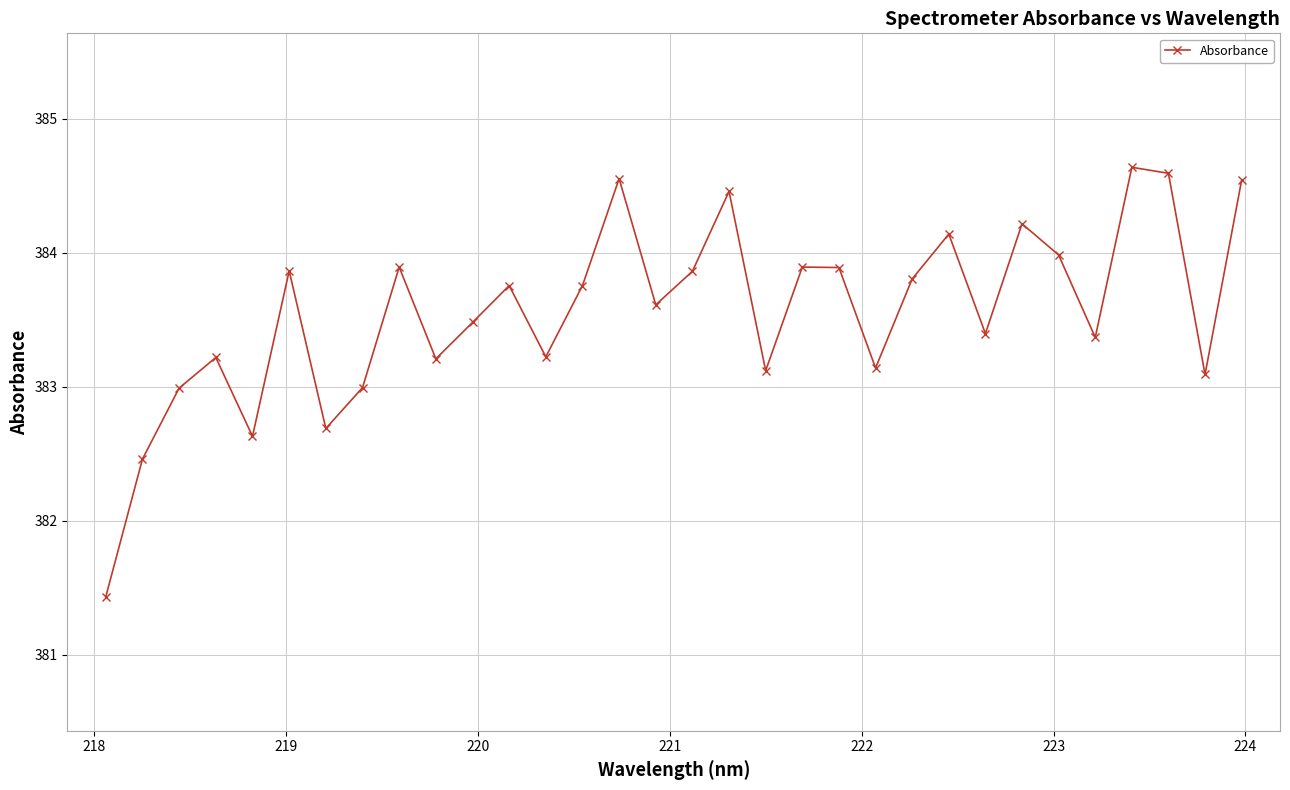

What is the value of the 21st point from the left?

383.9